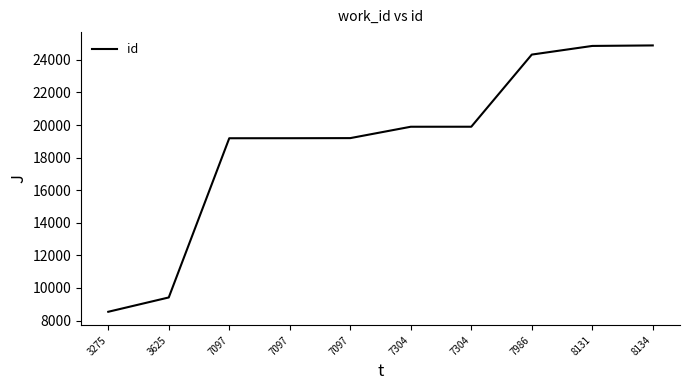

True or false: there are more than 1 points higher than both neighbors.

False